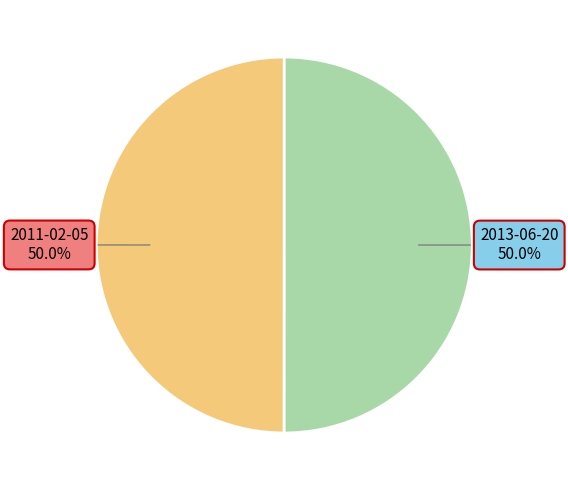

To the nearest percent, what percentage of the pie is 2013-06-20?

50%